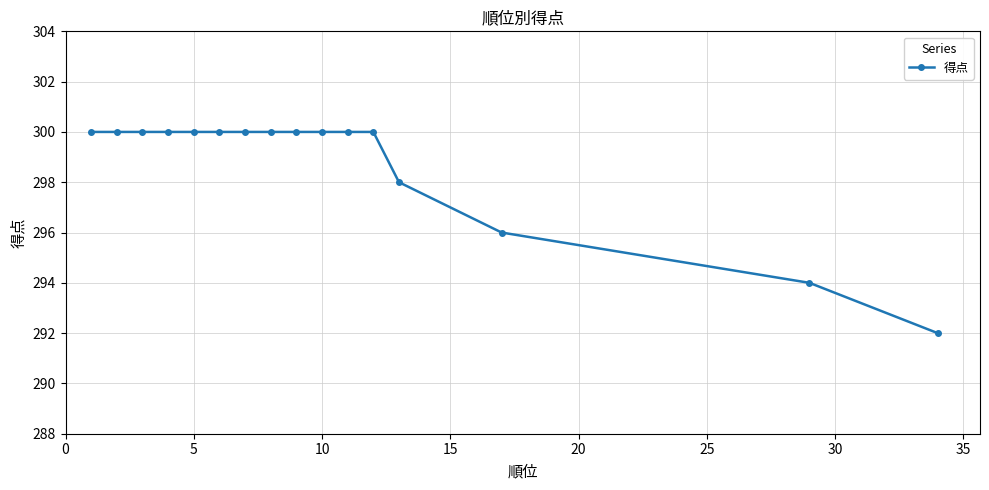

Count the values in the range 300 to 301.

12